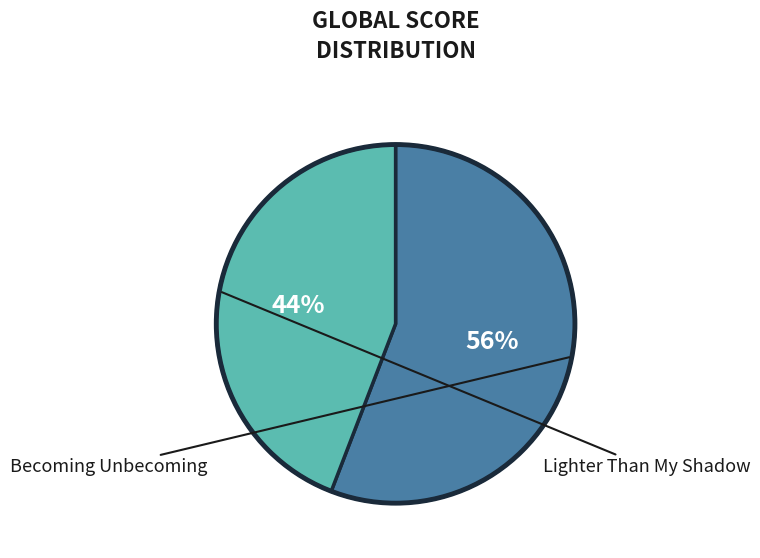

Count the number of slices in the pie.

2